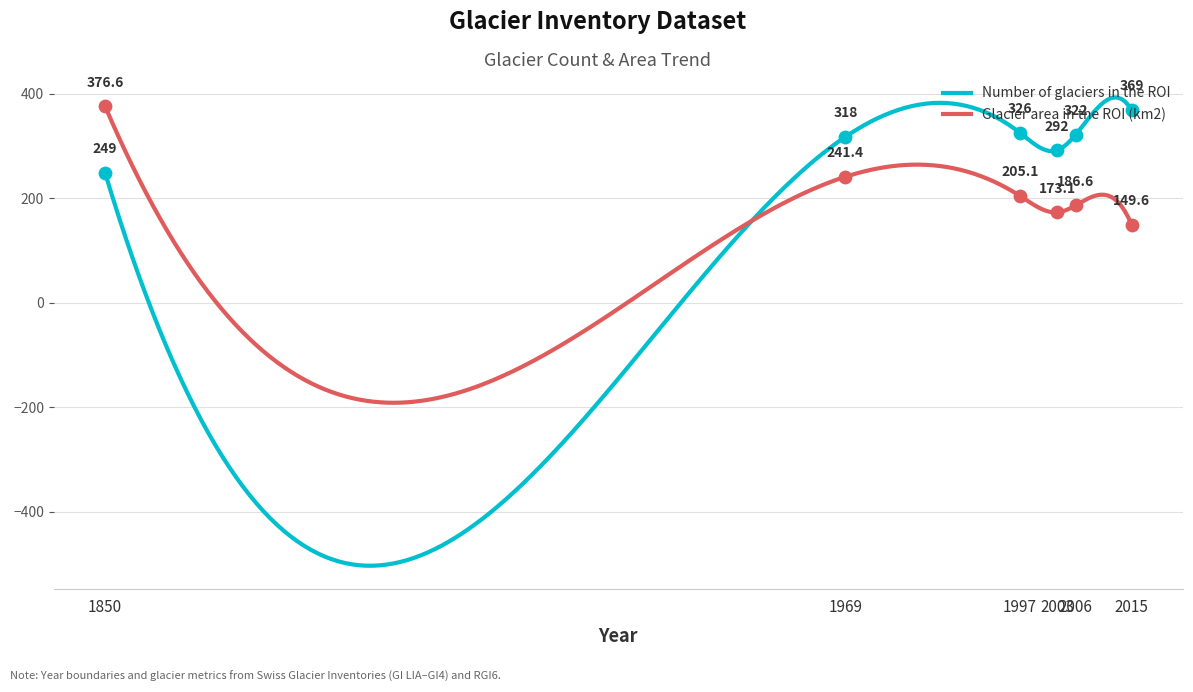

Which series has the largest total across all categories?

Number of glaciers in the ROI